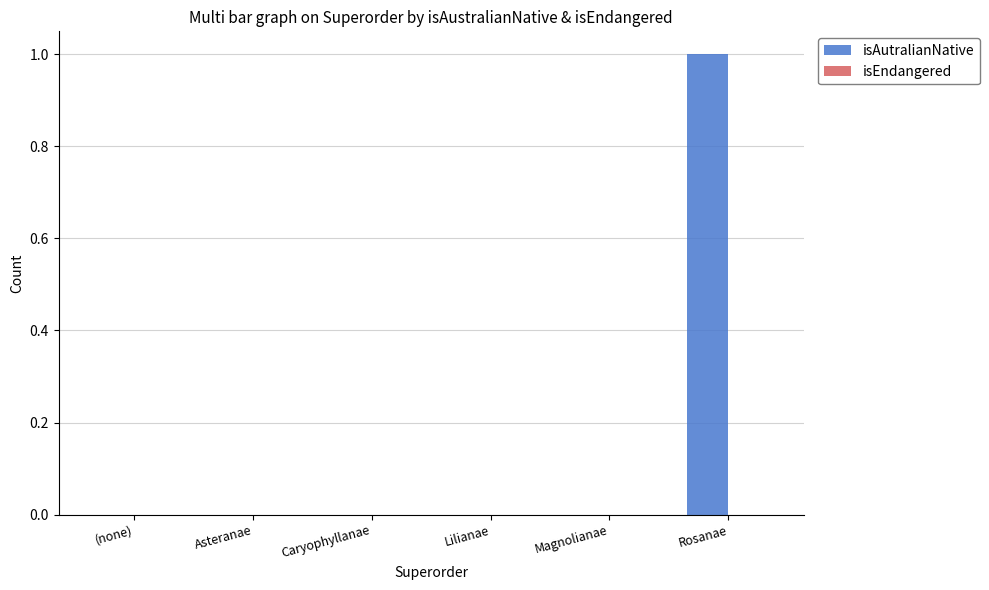

Which category has the highest value across all series?

Rosanae